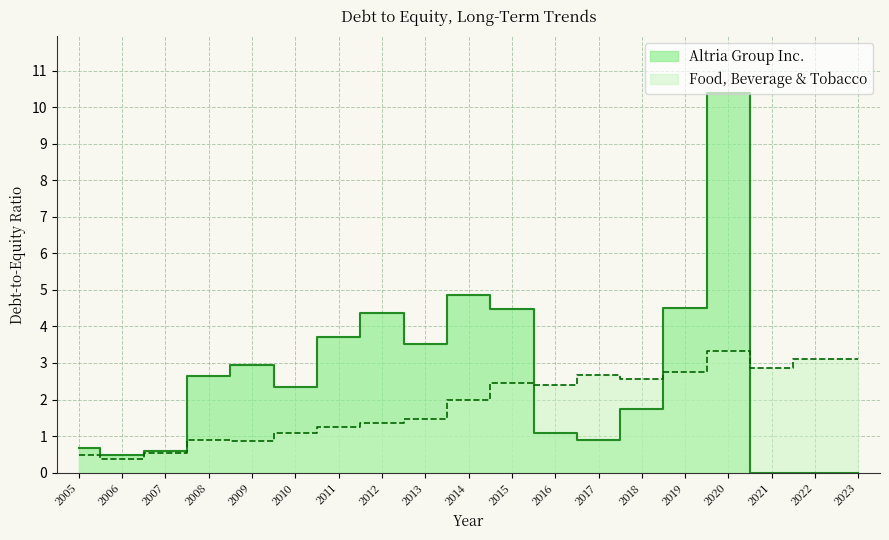

Where is the first local maximum for Altria Group Inc.?

2009